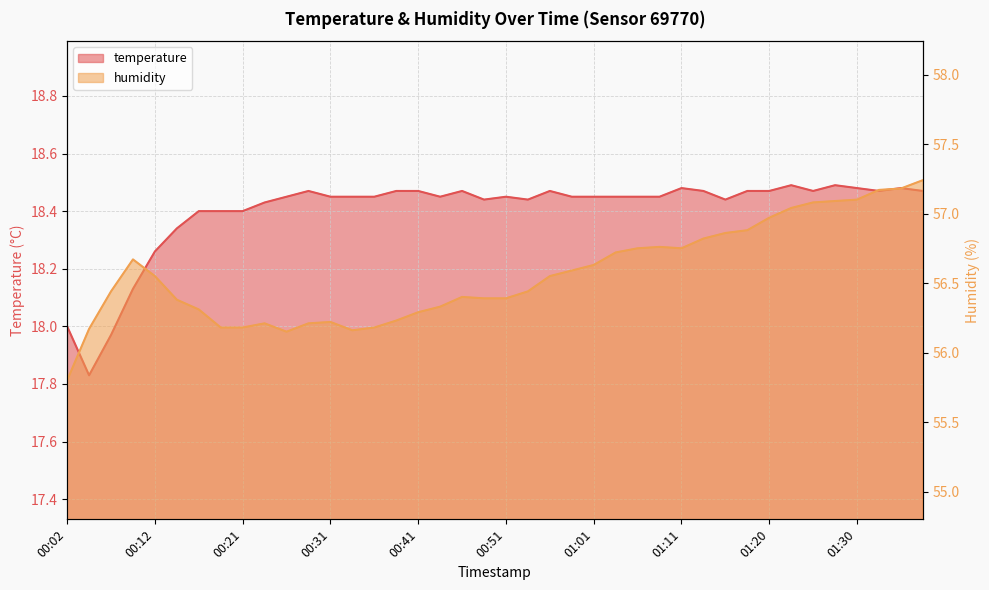

Between 00:09 and 01:08, which series saw the biggest shift?

temperature